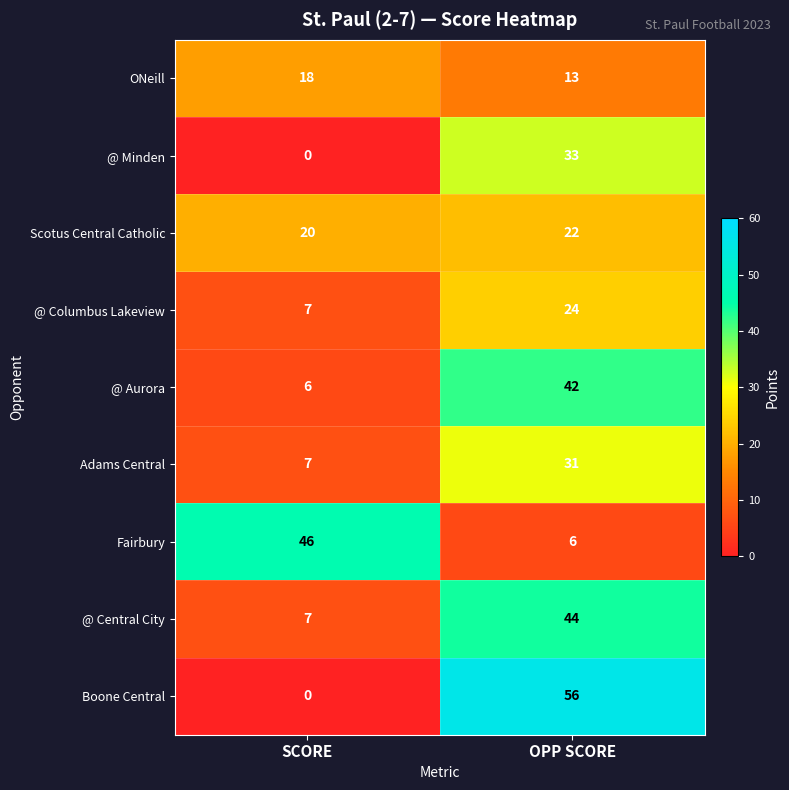

What is the greatest value displayed?

56